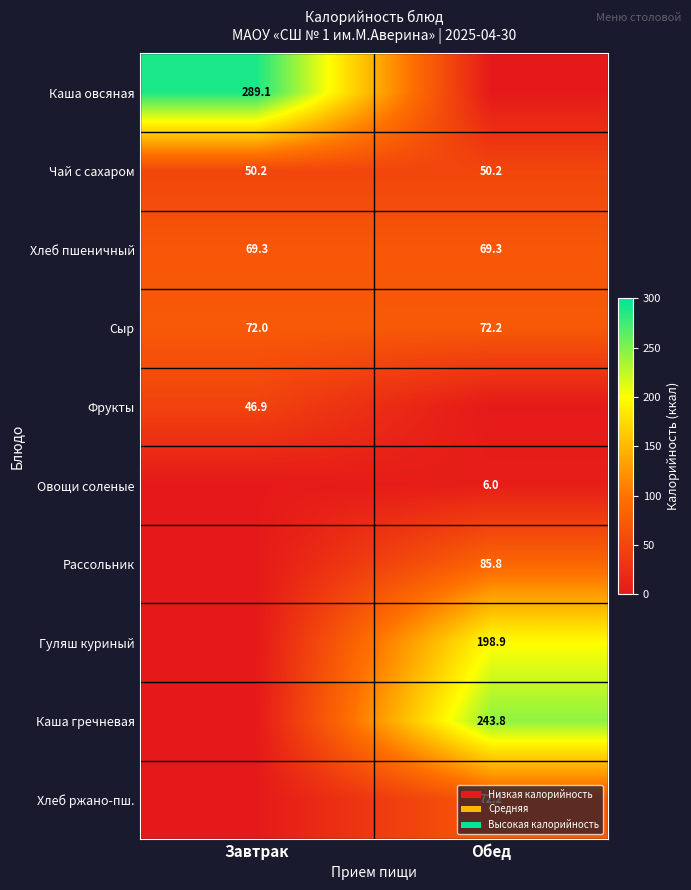

What is the lowest value of the Сыр series?

72.0